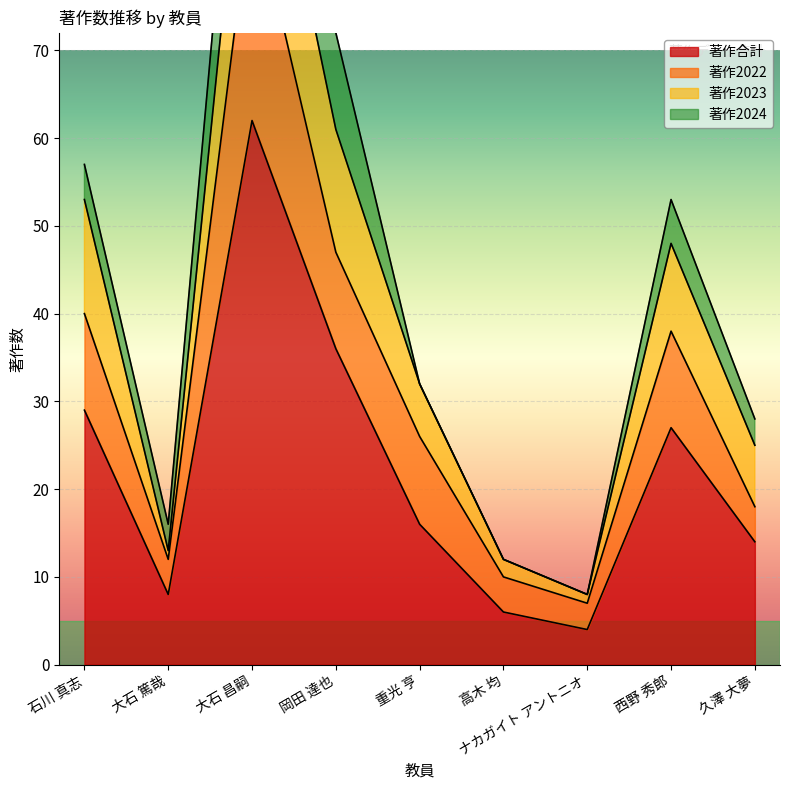

How many categories are shown in the chart?

9